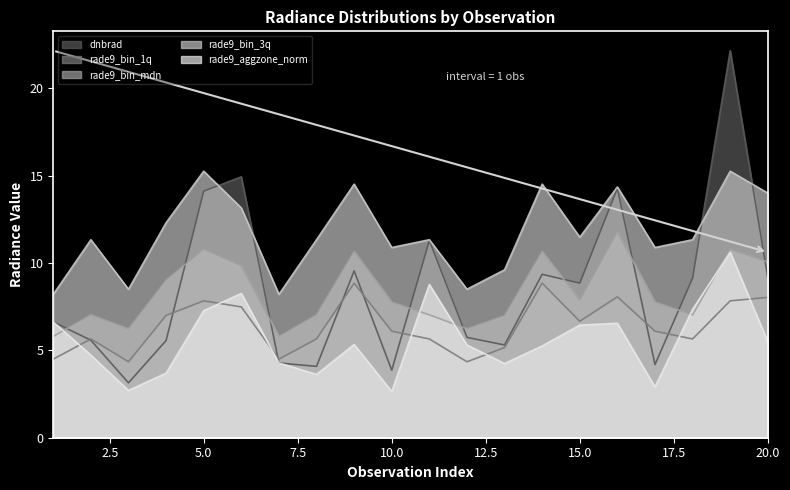

True or false: dnbrad has more than 2 points higher than both neighbors.

True